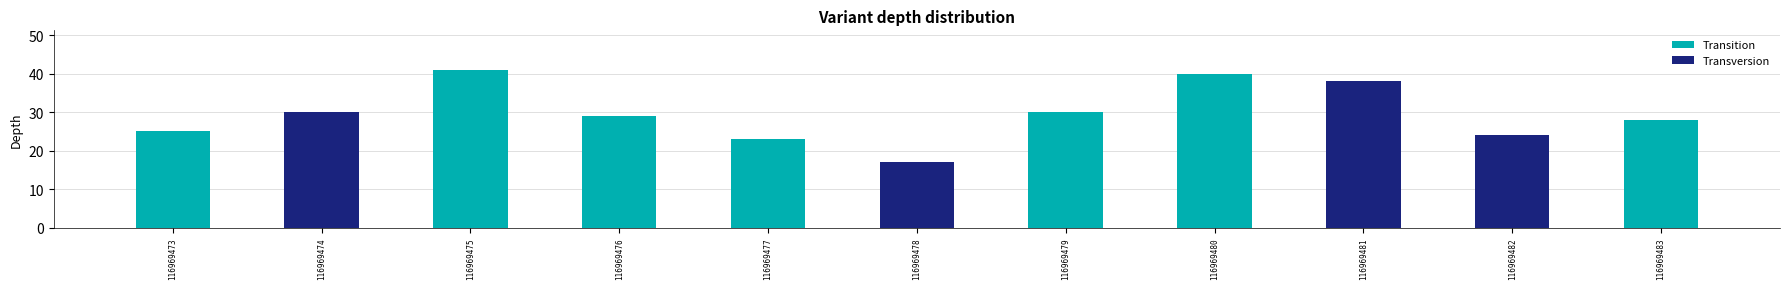

Reading right to left, list all the values displayed in this chart.

116969483=28	116969482=24	116969481=38	116969480=40	116969479=30	116969478=17	116969477=23	116969476=29	116969475=41	116969474=30	116969473=25